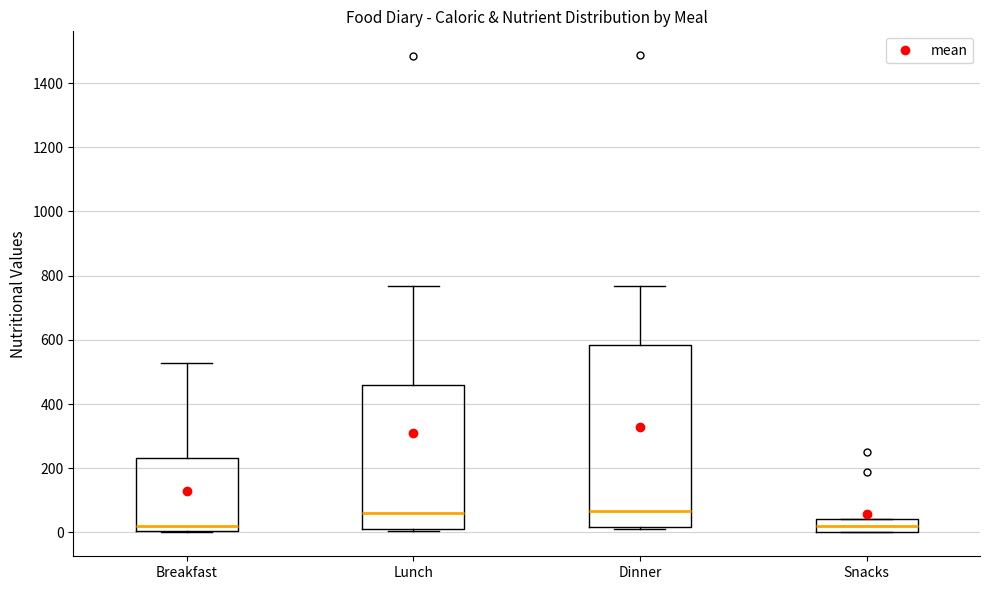

Reading left to right, transcribe this box plot: for each box, give where its median line is, the range the box spans, and where its two whiskers end, as read against the y-axis. The values are not printed on the chart, so give them approximately, as read against the axis.

Breakfast: median 20, box 0 to 240, whiskers 0 to 520
Lunch: median 60, box 20 to 460, whiskers 0 to 760
Dinner: median 60, box 20 to 580, whiskers 20 (just below the box's lower edge) to 760
Snacks: median 20, box 0 to 40, whiskers 0 to 40